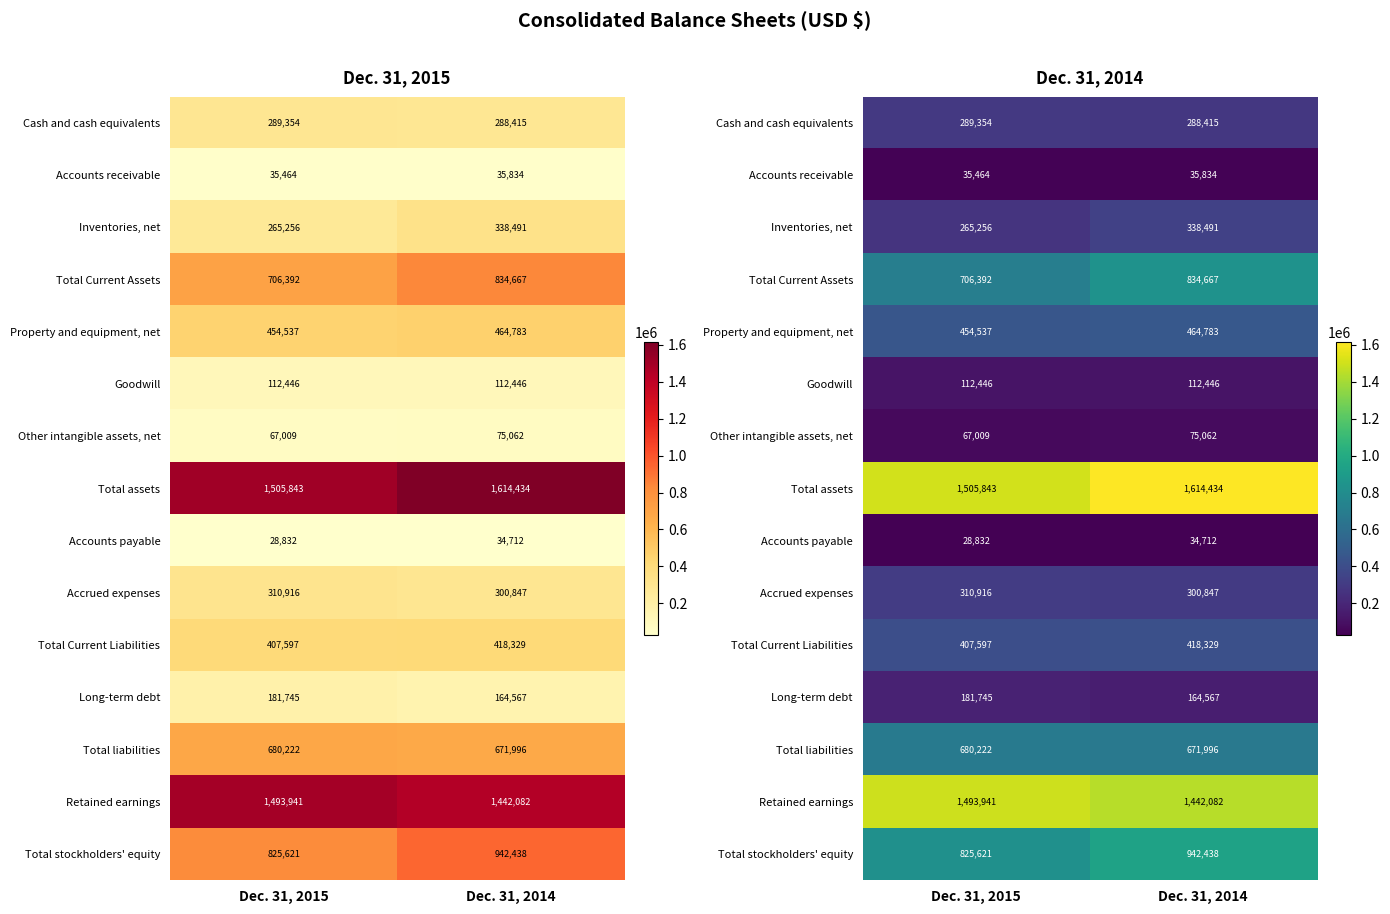

The Inventories, net series shows 265256 at Dec. 31, 2015. True or false?

True